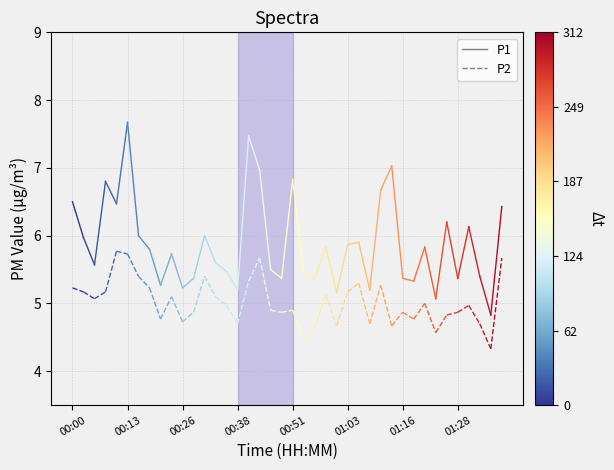

Is the value of P1 at 00:00 greater than the value of P2 at 00:13?

Yes